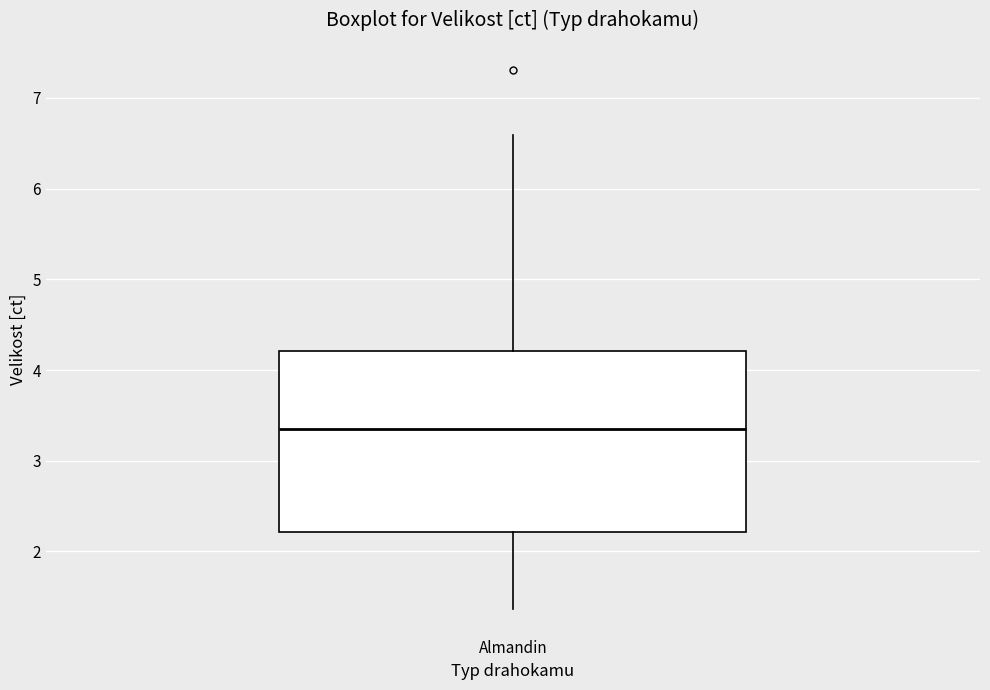

Where is the lower edge of the box for Almandin on the y-axis? The values are not printed on the chart, so give them approximately, as read against the axis.

2.2